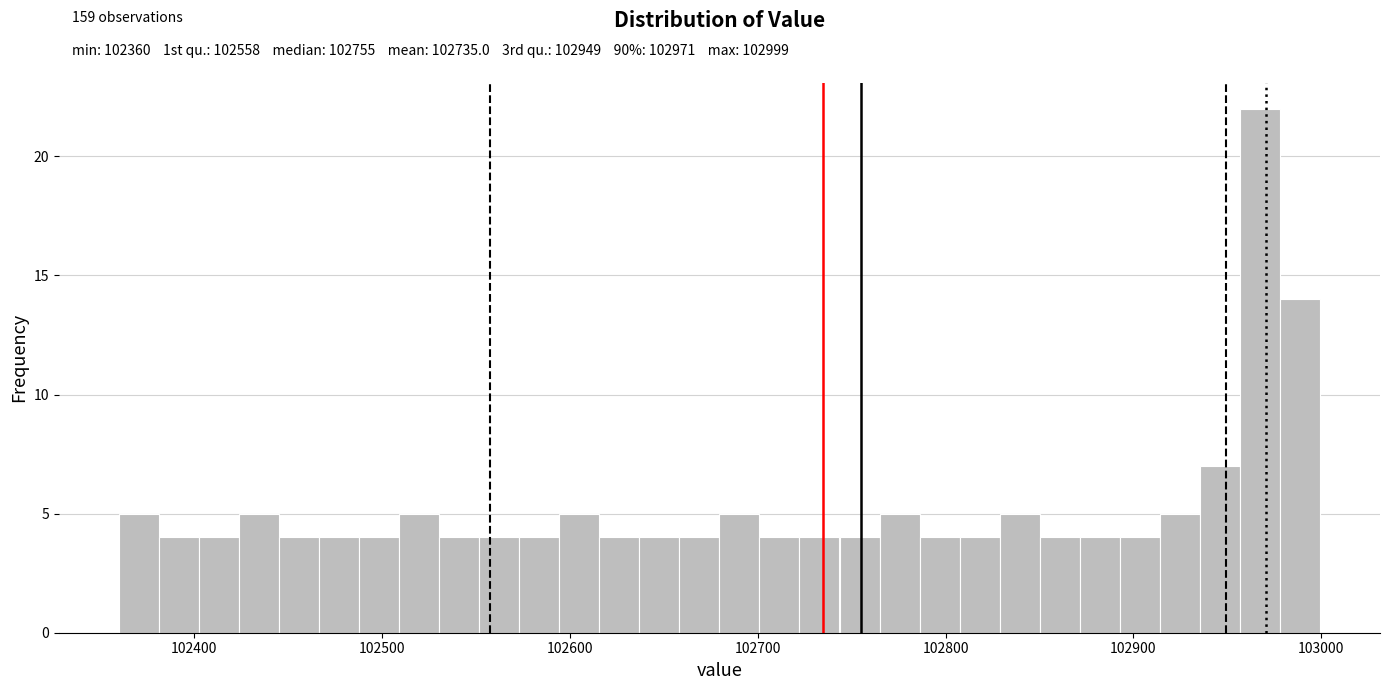

Around what value on the x-axis is the tallest bar? Give the approximate position of its centre, as read against the axis.

102970